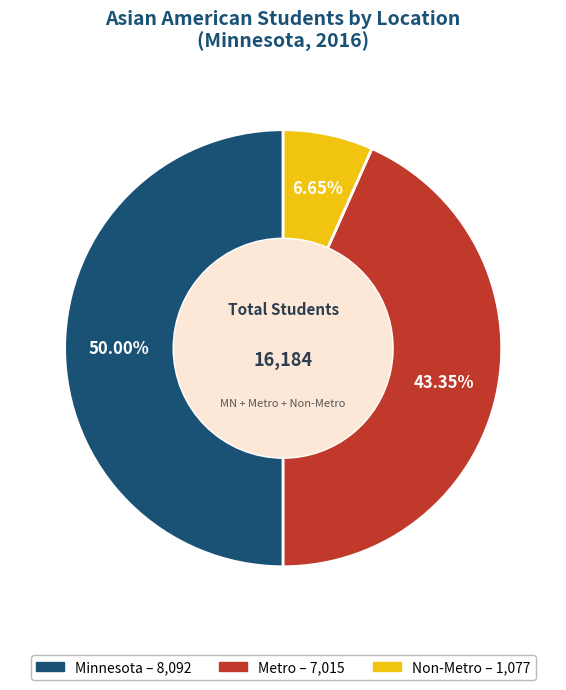

Which has a higher value, Minnesota or Non-Metro?

Minnesota